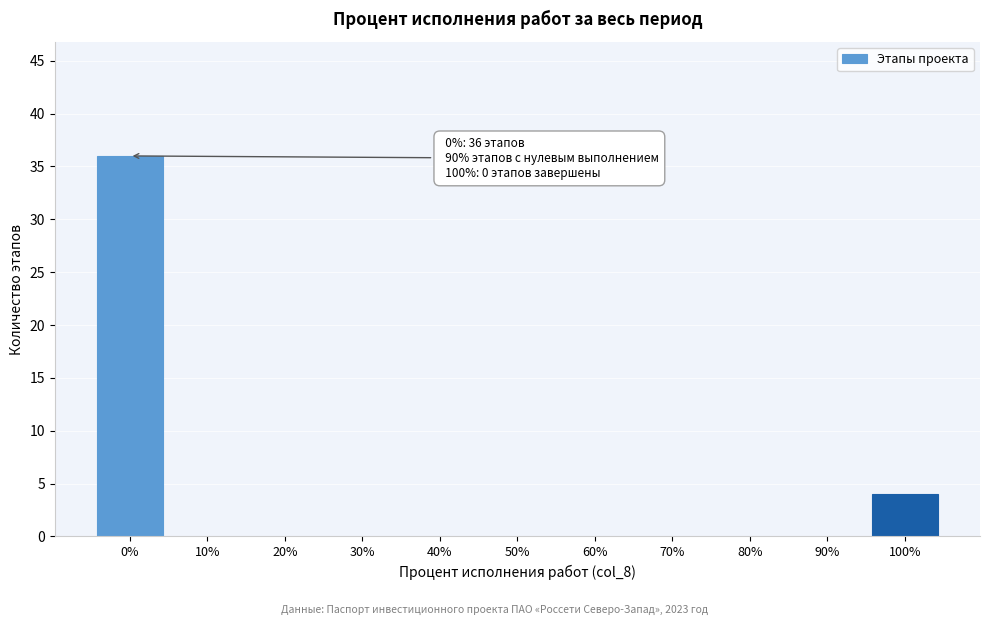

Reading right to left, list all the values displayed in this chart.

100%=4	90%=0	80%=0	70%=0	60%=0	50%=0	40%=0	30%=0	20%=0	10%=0	0%=36